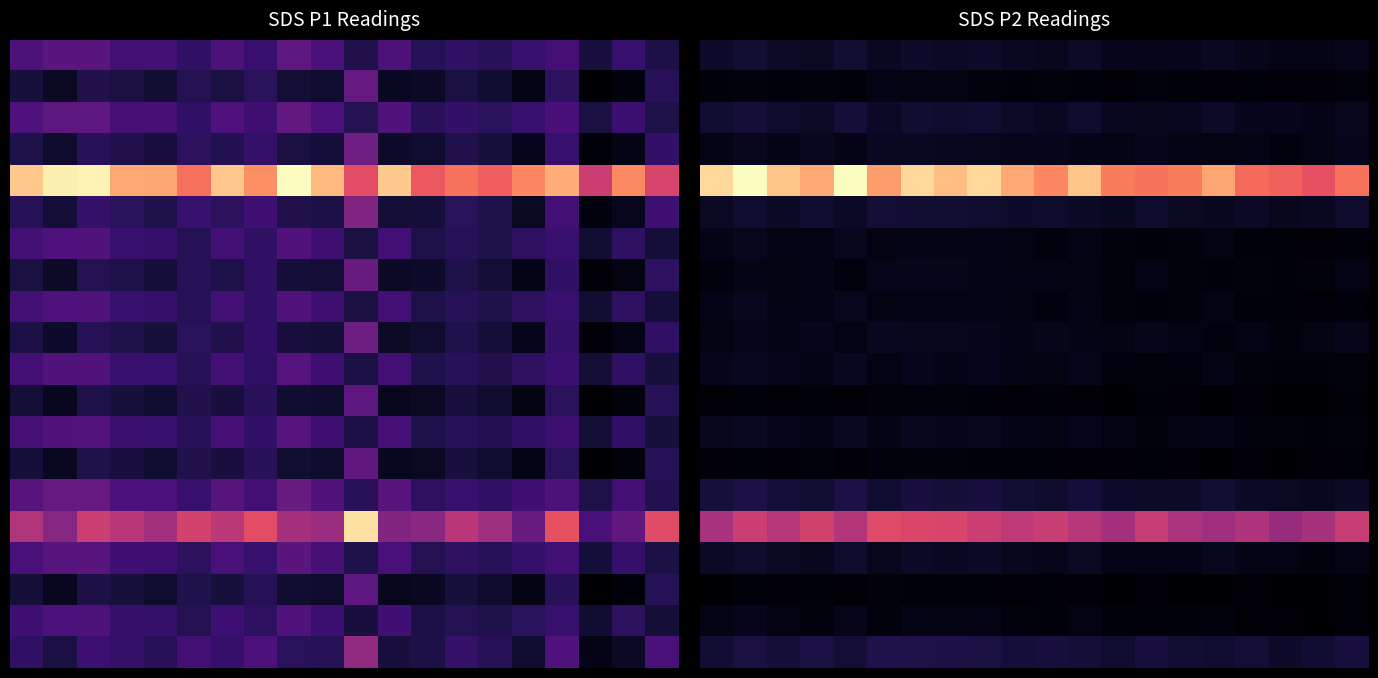

What is the difference between the highest and lowest values at 16?

4.4